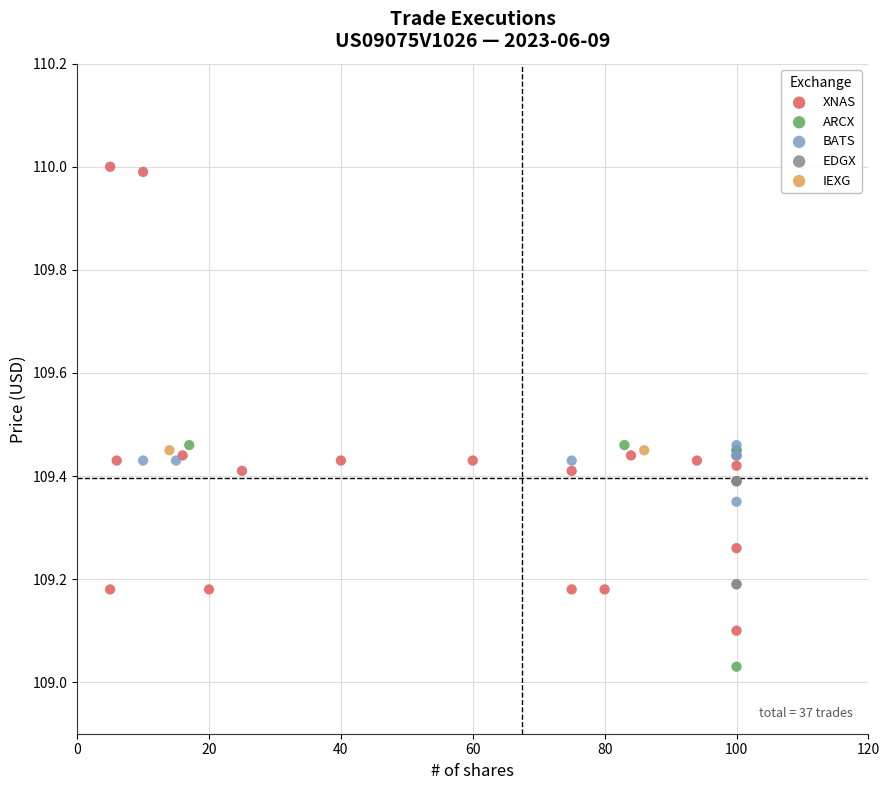

Which series contains the lowest Y value?

ARCX